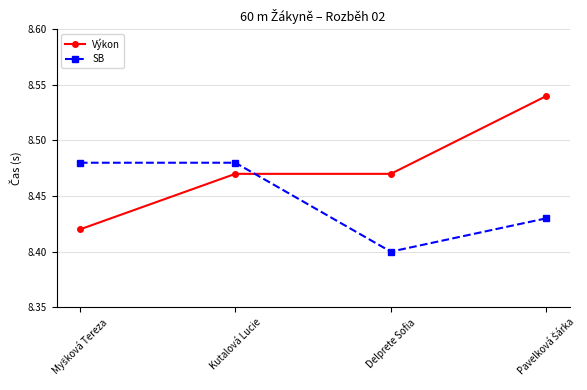

Rank the series by their average value, from lowest to highest.

SB, Výkon